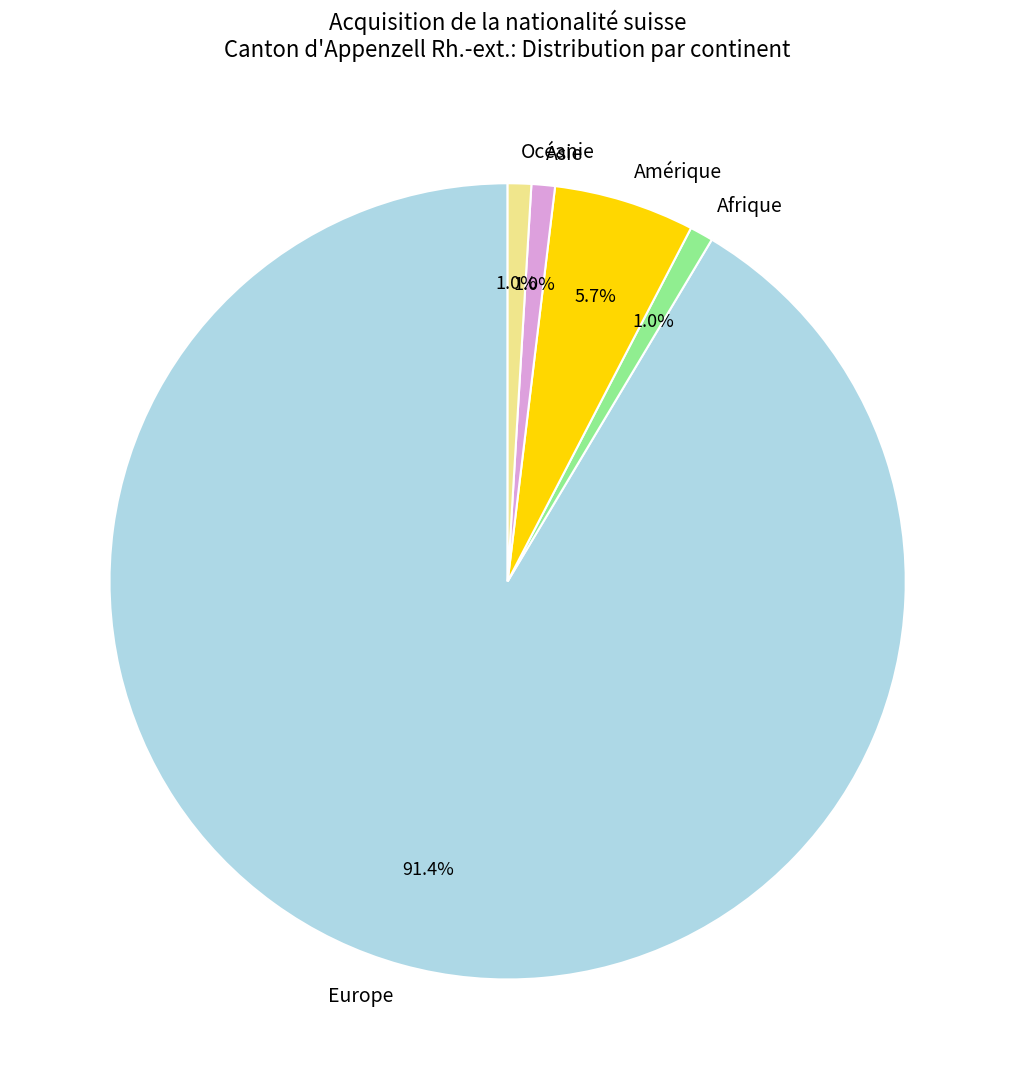

To the nearest percent, what portion does Asie represent?

1%